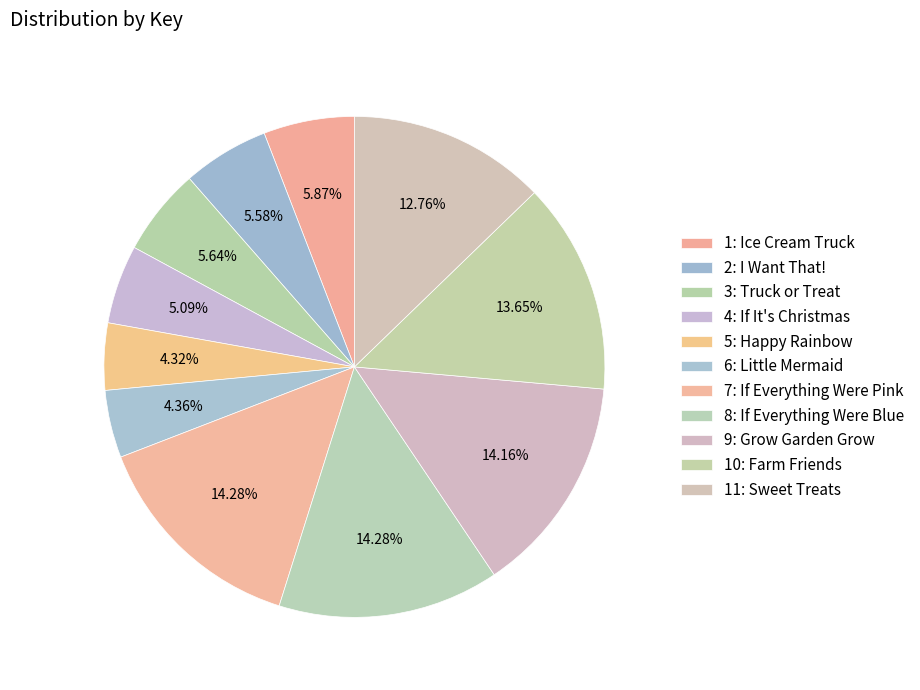

Which category has the biggest portion of the pie?

8: If Everything Were Blue